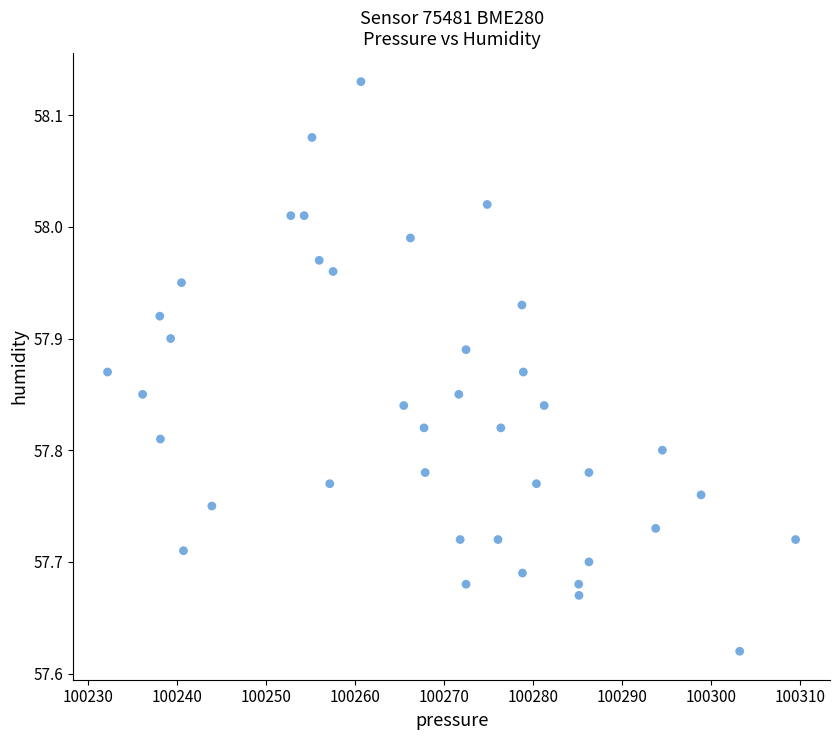

What is the range of Y values (max minus min)?

0.5